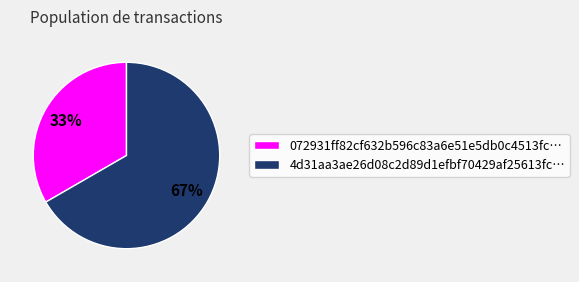

To the nearest percent, what is the combined percentage of 4d31aa3ae26d08c2d89d1efbf70429af25613fc… and 072931ff82cf632b596c83a6e51e5db0c4513fc…?

100%